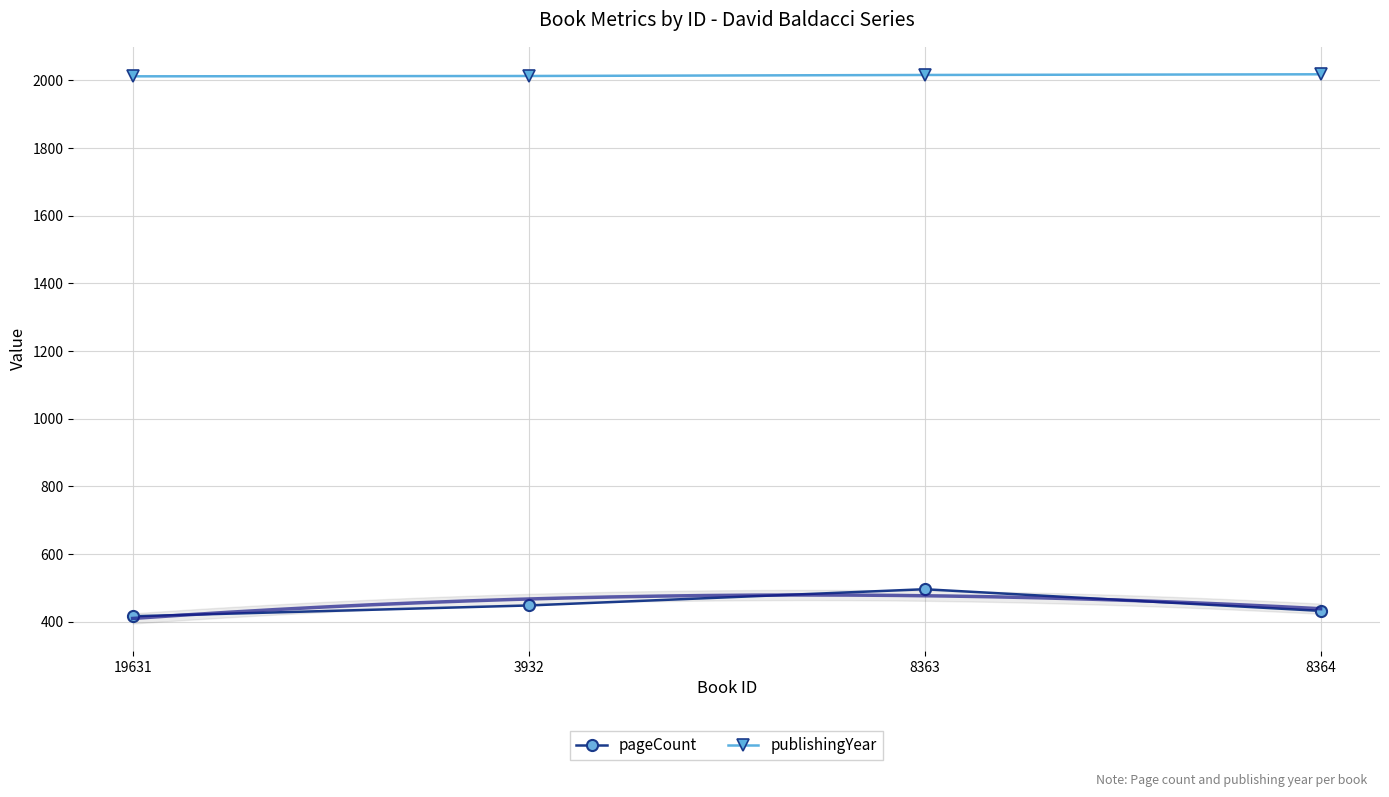

What is the difference between the publishingYear values at 8363 and 8364?

2